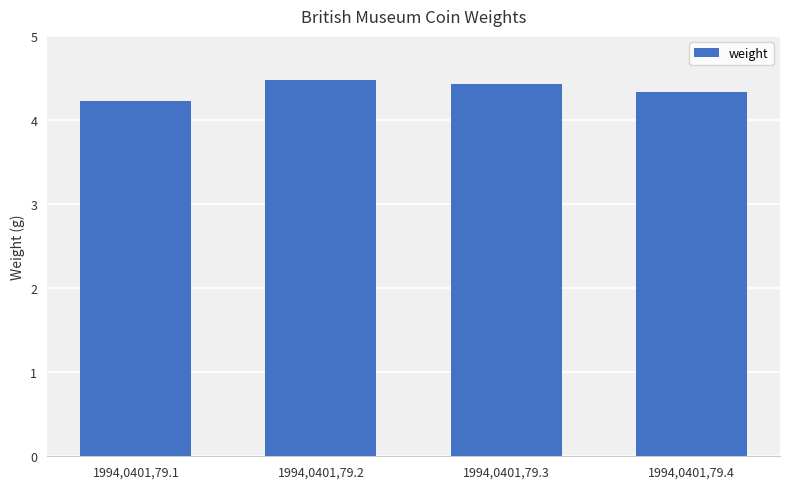

What is the sum of all values?

17.5